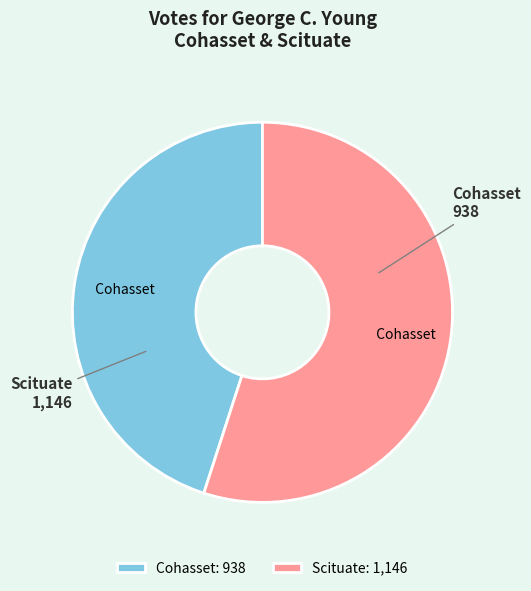

Is Scituate the majority of the pie?

Yes